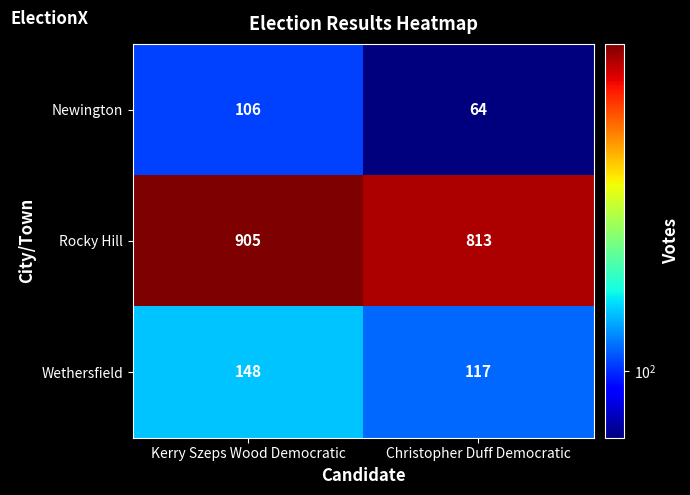

List the series in order of their peak value, lowest first.

Newington, Wethersfield, Rocky Hill